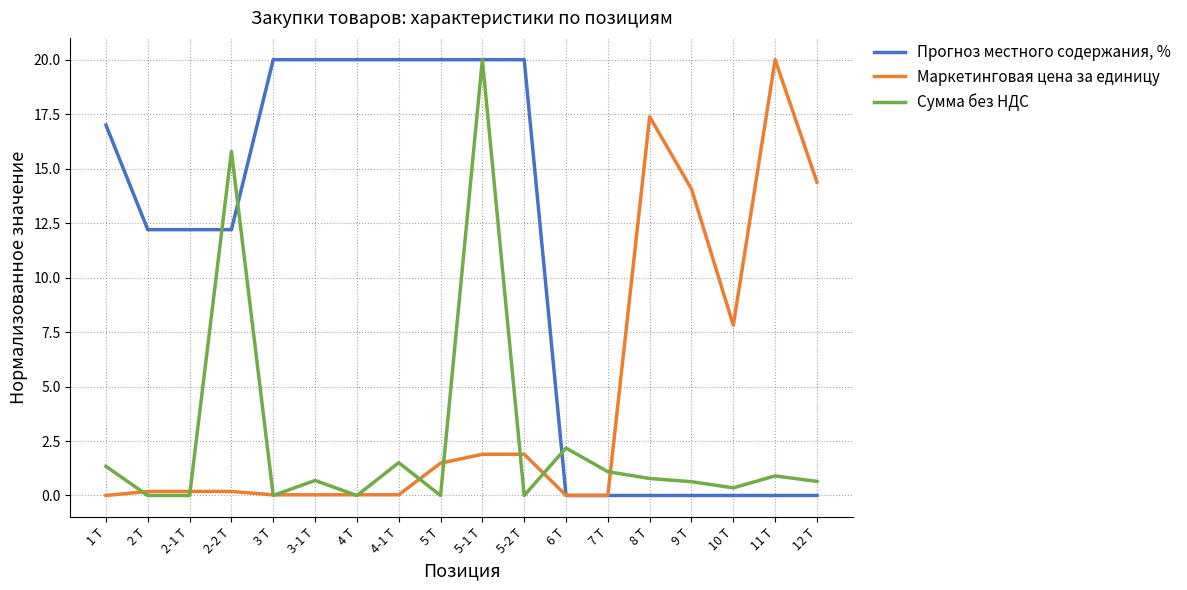

Rank the series at 12 Т from highest to lowest value.

Маркетинговая цена за единицу, Сумма без НДС, Прогноз местного содержания, %